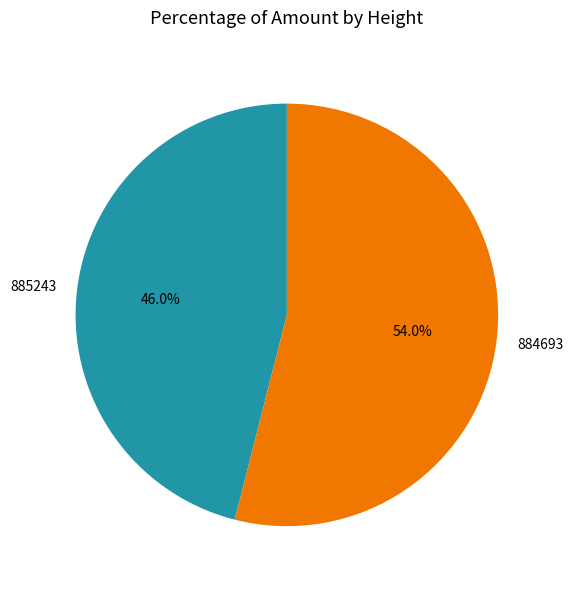

To the nearest percent, what is the average slice percentage?

50%